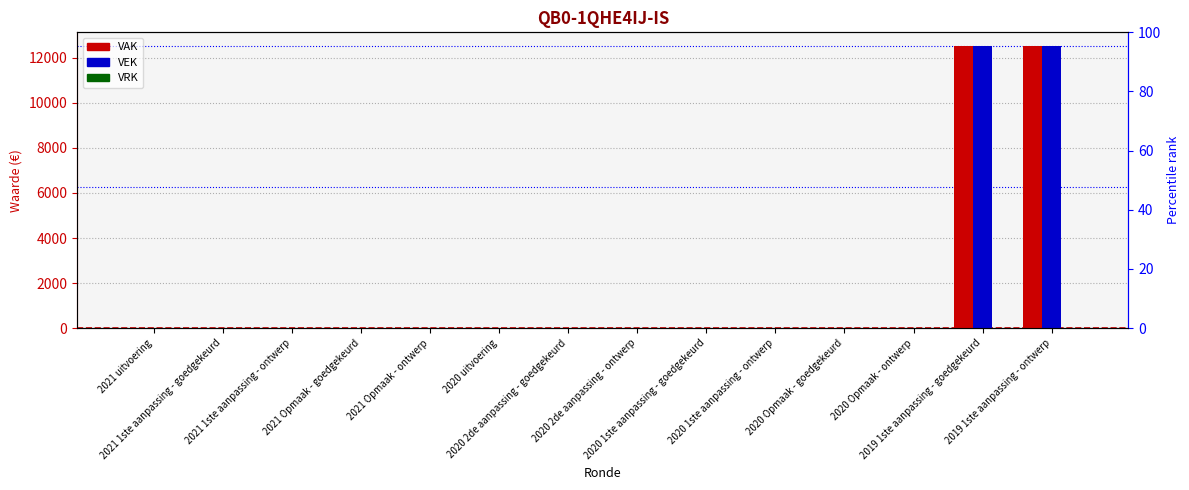

Count the number of categories in the chart.

14